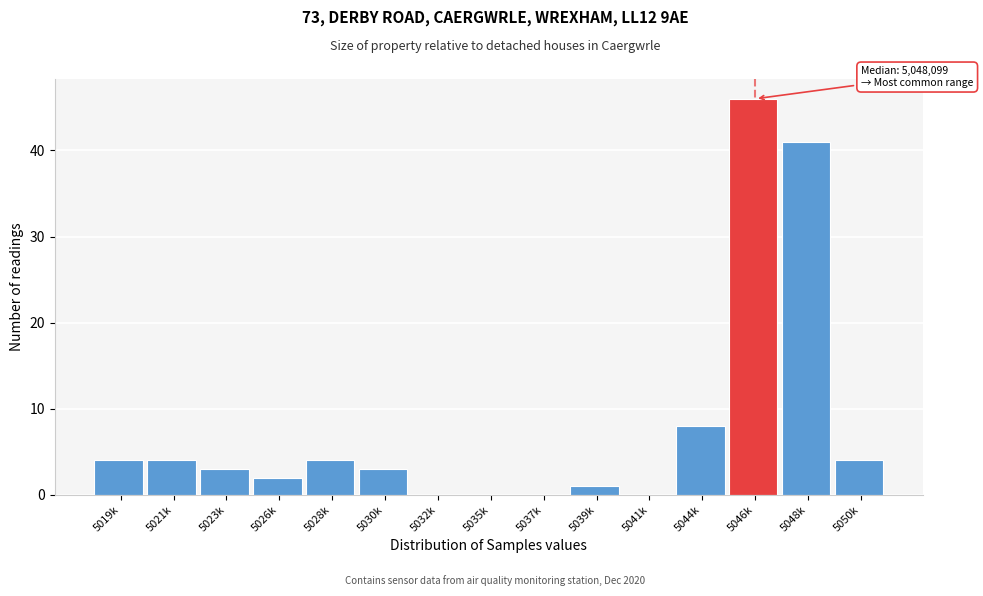

Reading left to right, what are all the values shown in this chart?

5019k=4	5021k=4	5023k=3	5026k=2	5028k=4	5030k=3	5032k=0	5035k=0	5037k=0	5039k=1	5041k=0	5044k=8	5046k=46	5048k=41	5050k=4